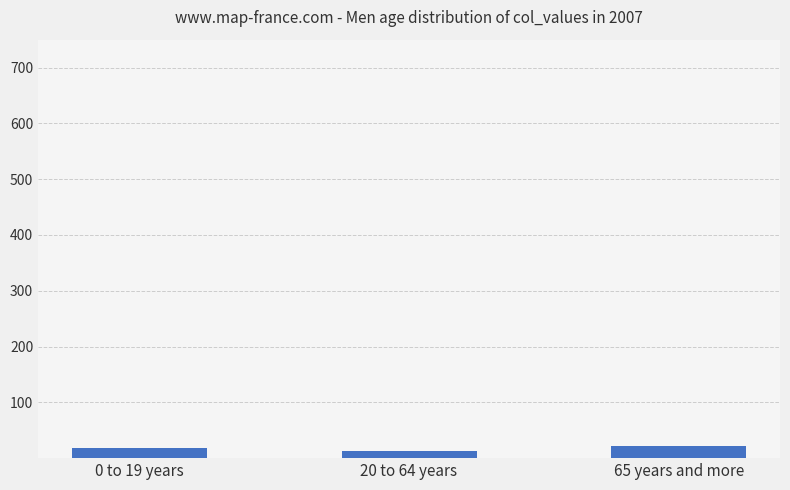

What is the label of the 3rd bar from the left?

65 years and more